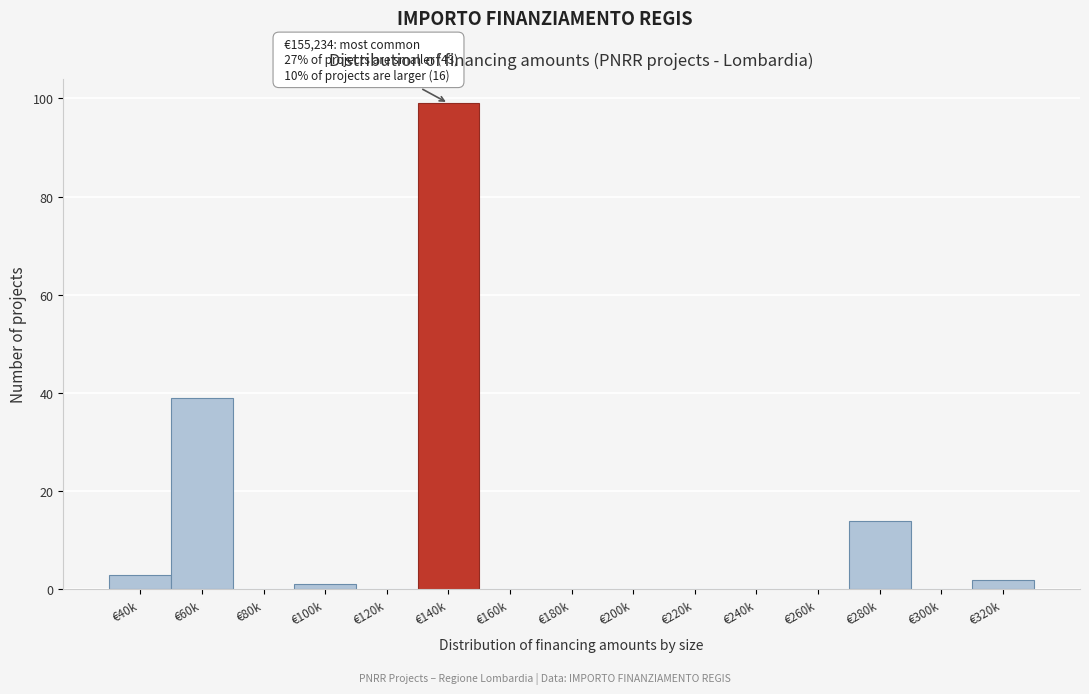

Reading left to right, list all the values displayed in this chart.

€40k=3	€60k=39	€80k=0	€100k=1	€120k=0	€140k=99	€160k=0	€180k=0	€200k=0	€220k=0	€240k=0	€260k=0	€280k=14	€300k=0	€320k=2